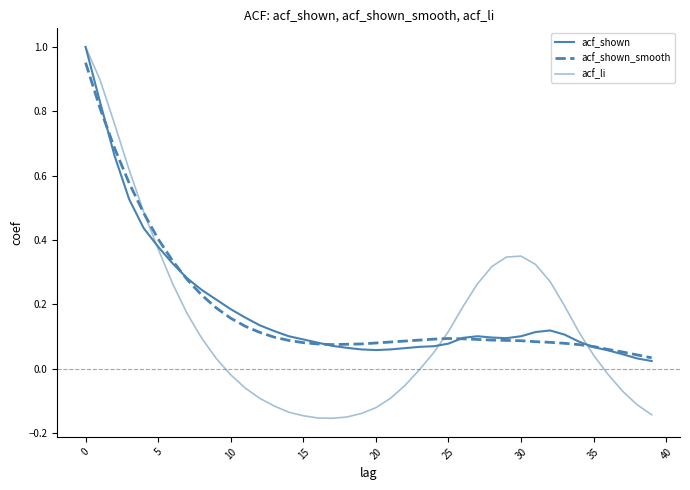

In acf_shown_smooth, how many points are lower than both neighbors (excluding endpoints)?

1